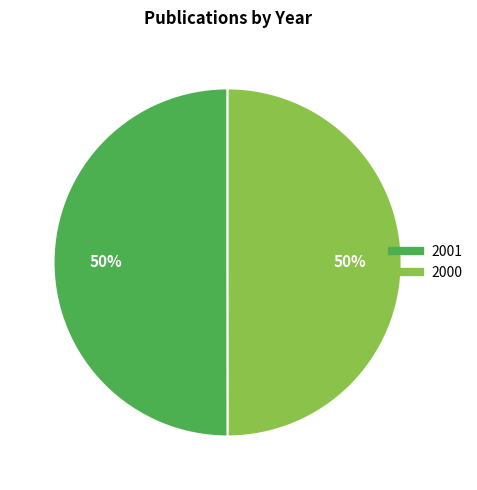

To the nearest percent, what portion does 2000 represent?

50%